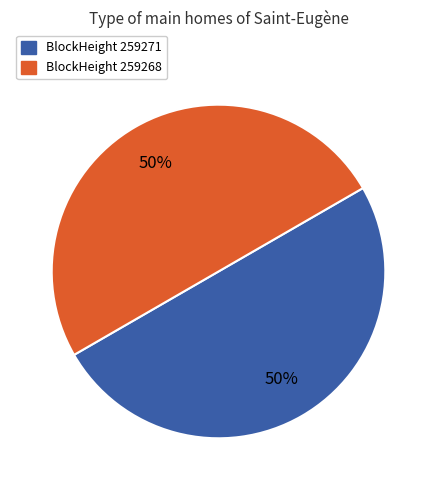

To the nearest percent, what portion does BlockHeight 259268 represent?

50%